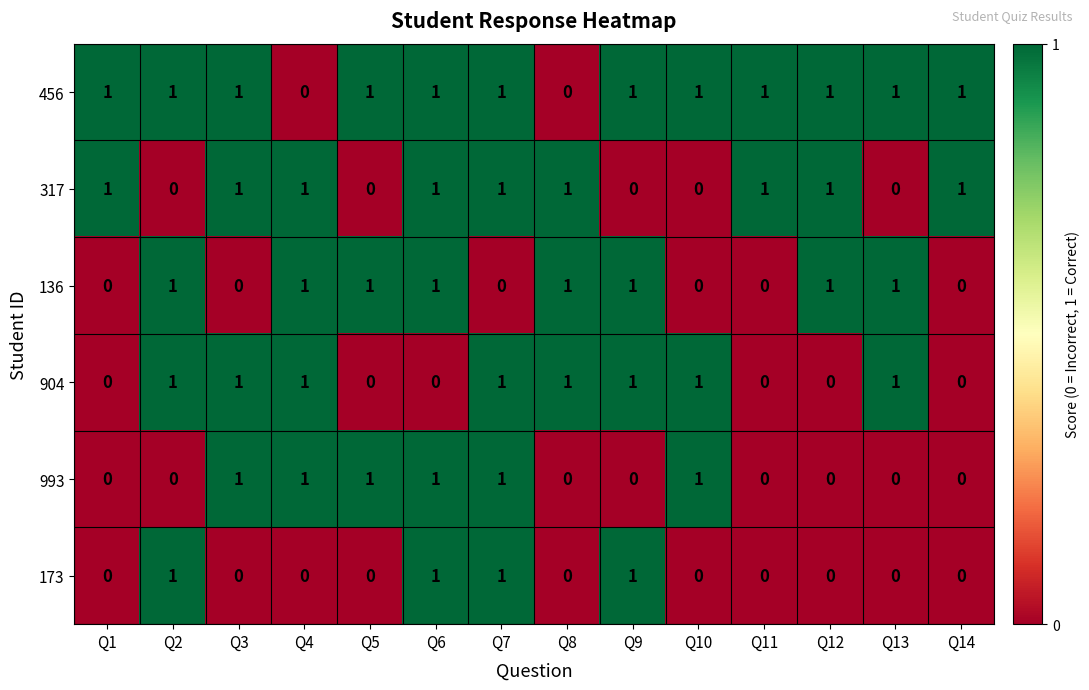

True or false: 136 has a value of 1 at Q2.

True